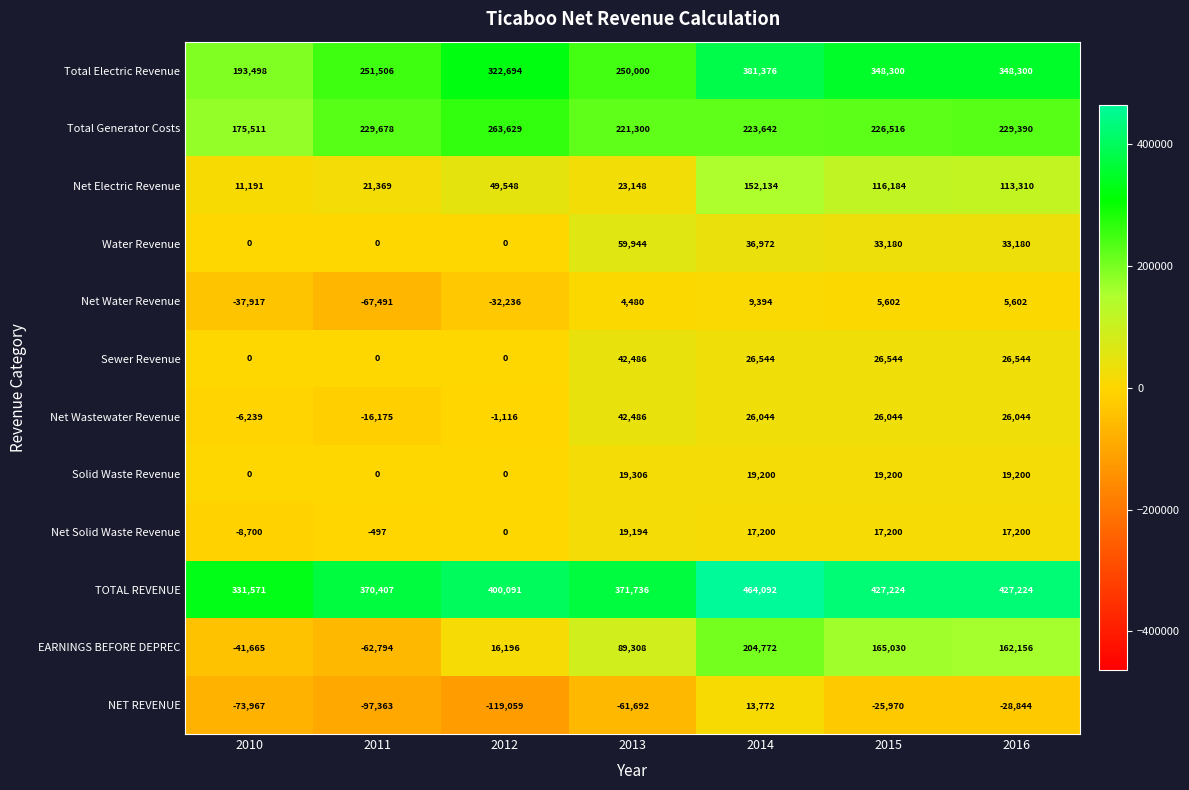

Where does the Solid Waste Revenue series first go above 19200?

2013